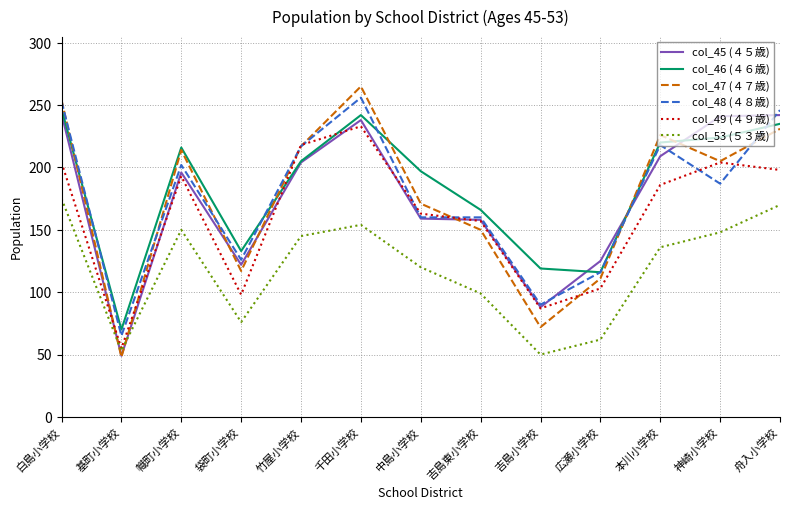

At how many categories does at least one series exceed 104?

12